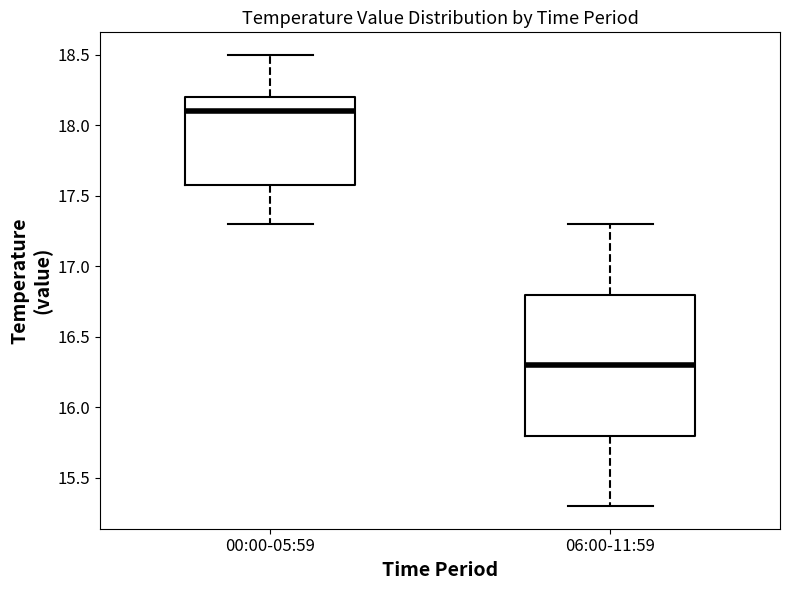

Reading left to right, read every box against the y-axis: the position of its median line, the range the box covers, and the ends of its whiskers. The values are not printed on the chart, so give them approximately, as read against the axis.

00:00-05:59: median 18.1, box 17.6 to 18.2, whiskers 17.3 to 18.5
06:00-11:59: median 16.3, box 15.8 to 16.8, whiskers 15.3 to 17.3